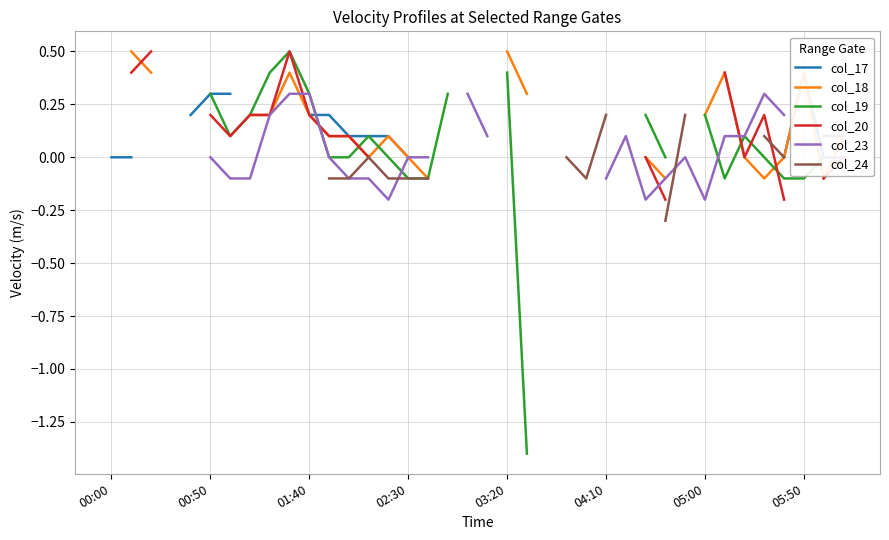

Where is the first local minimum for col_24?

24